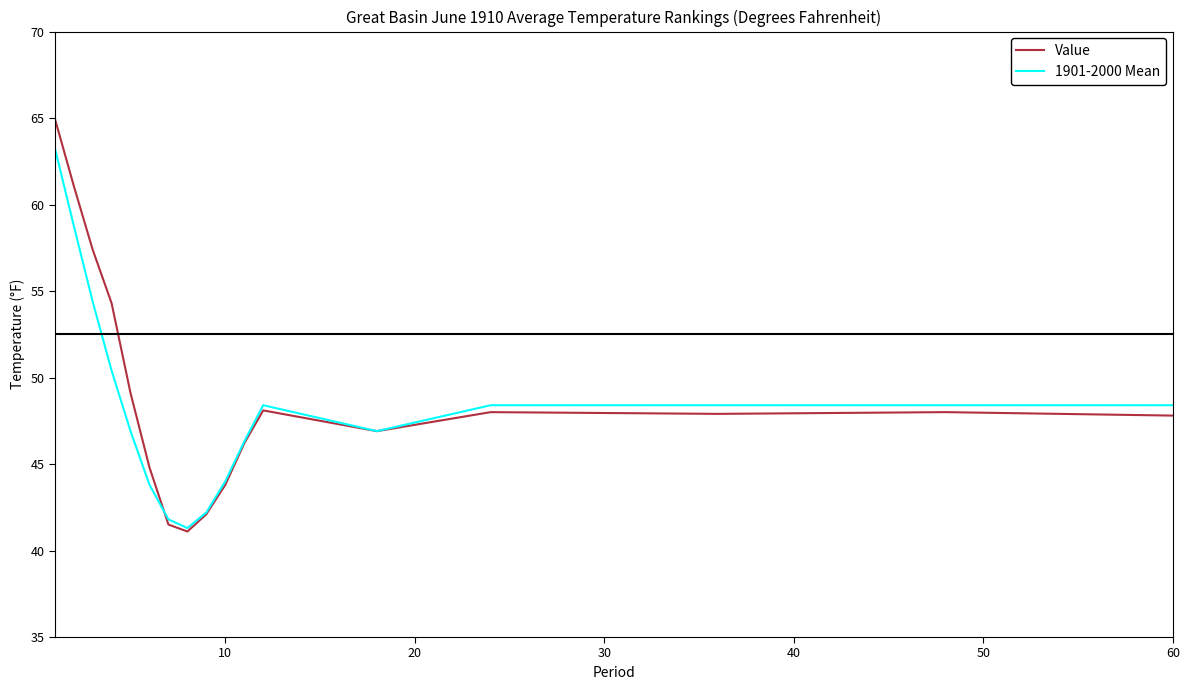

Rank the series by their maximum value, from highest to lowest.

Value, 1901-2000 Mean